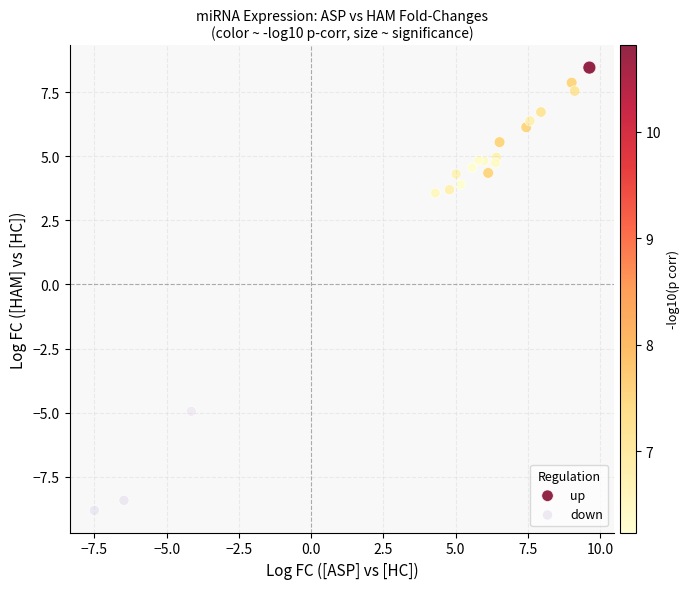

Which series contains the highest Y value?

up